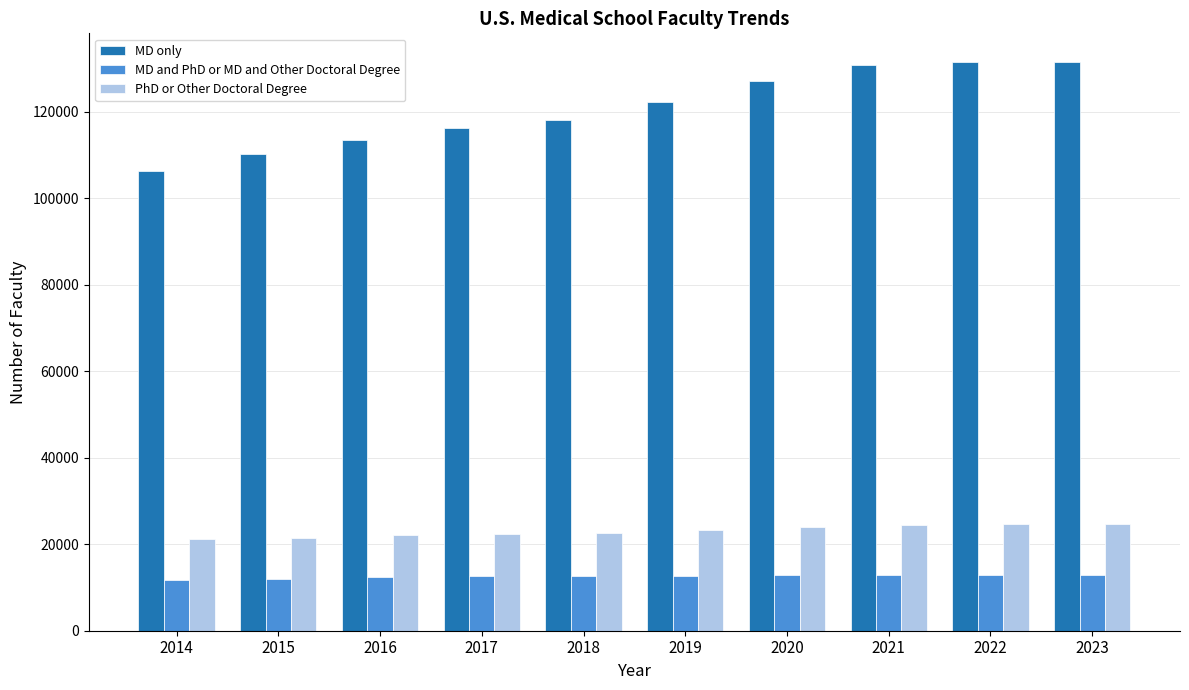

What is the average value of the MD and PhD or MD and Other Doctoral Degree series?

12558